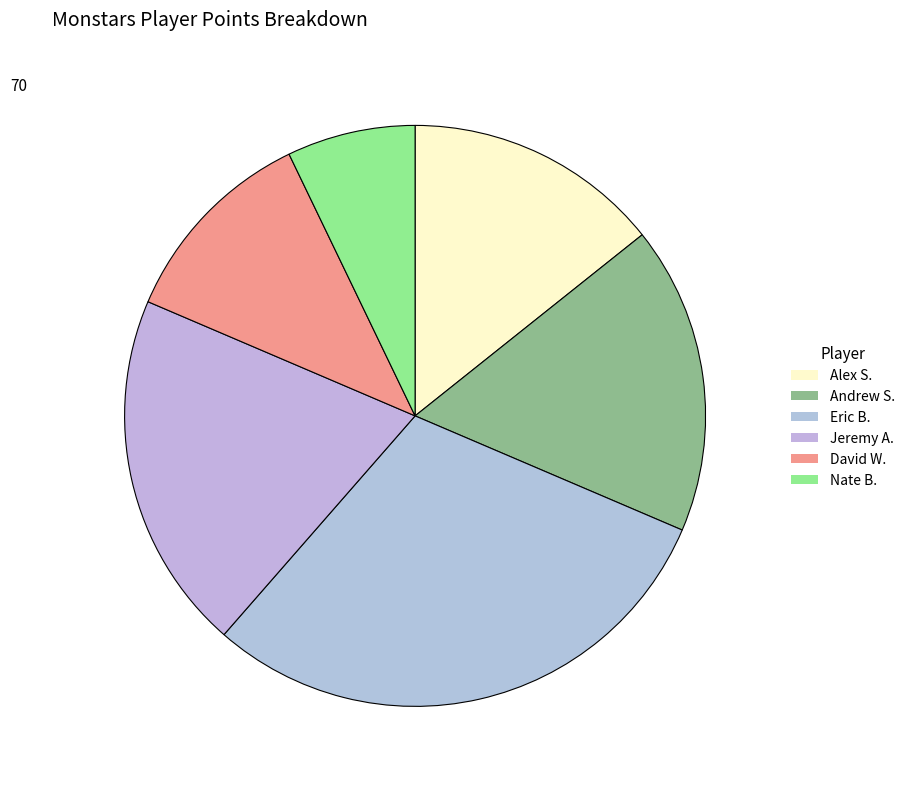

How many segments does this pie chart have?

6